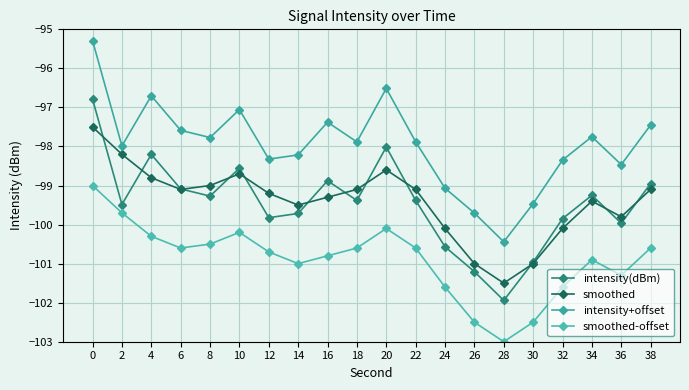

At which category does intensity+offset reach its first local peak?

4